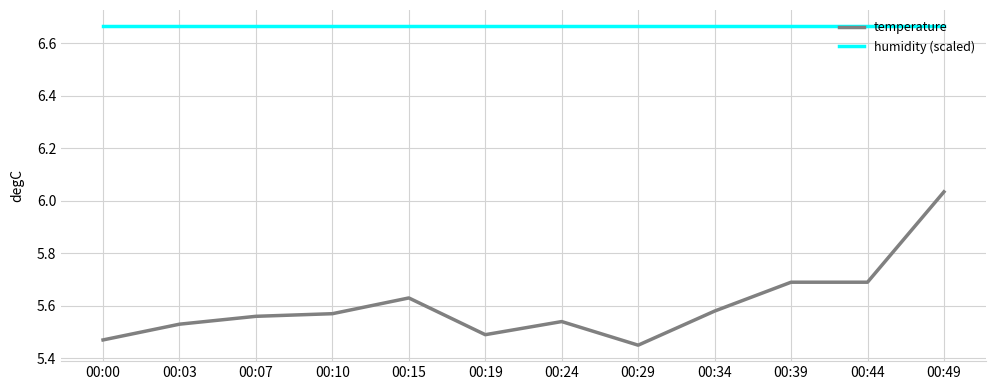

What is the difference between the temperature values at 00:15 and 00:44?

0.1